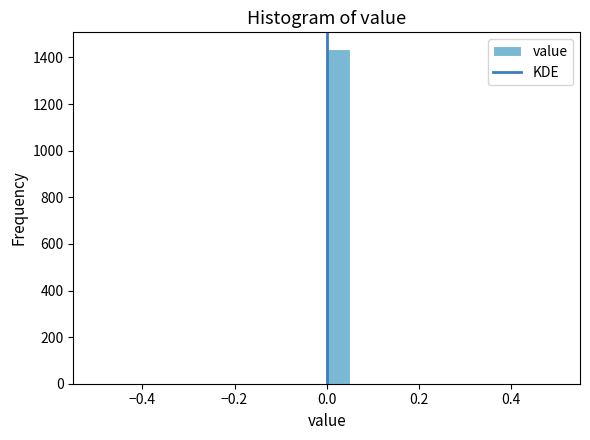

Read against the x-axis, roughly where is the centre of the tallest bar?

0.02